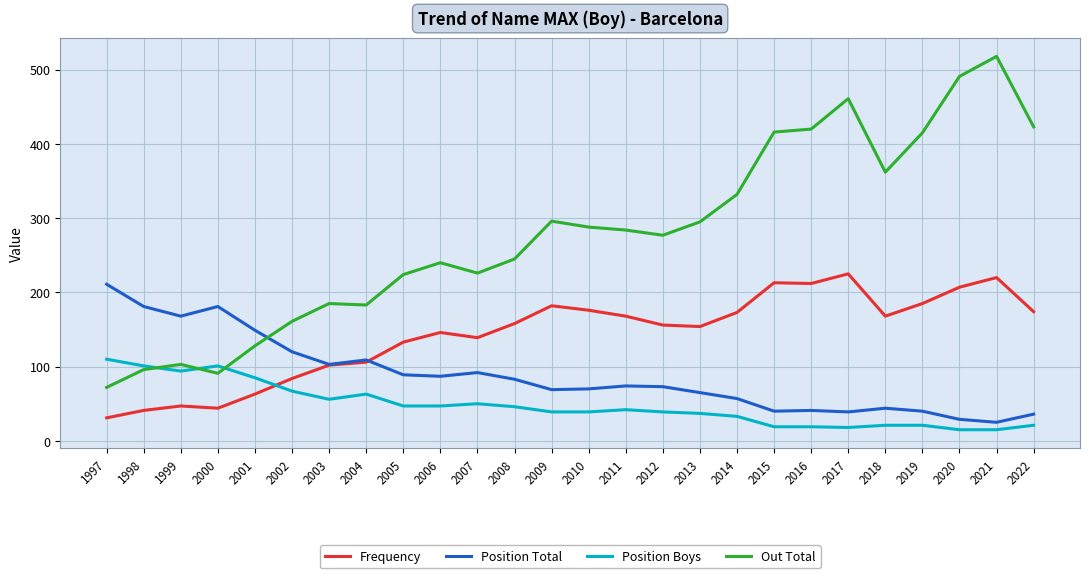

What is the sum of all Frequency values?

3707